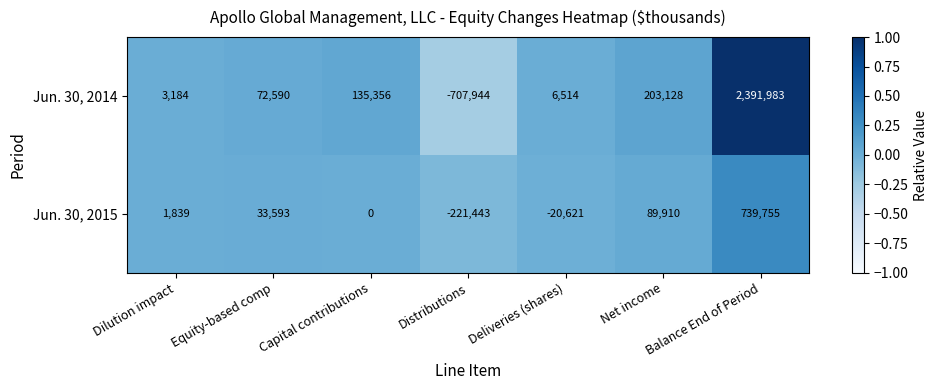

At which label does Jun. 30, 2014 reach its minimum?

Distributions